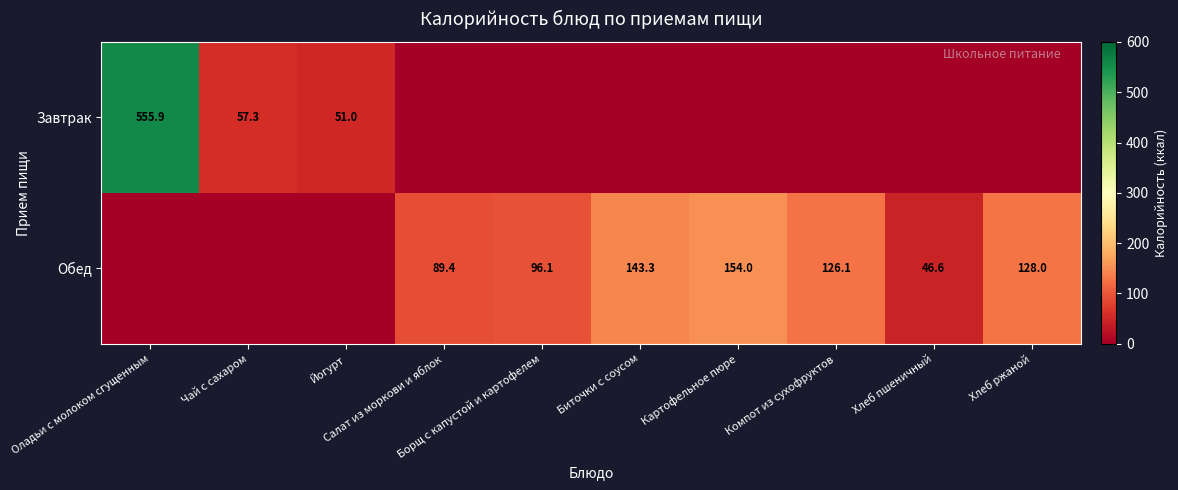

What is the approximate value of Завтрак at Йогурт?

51.0